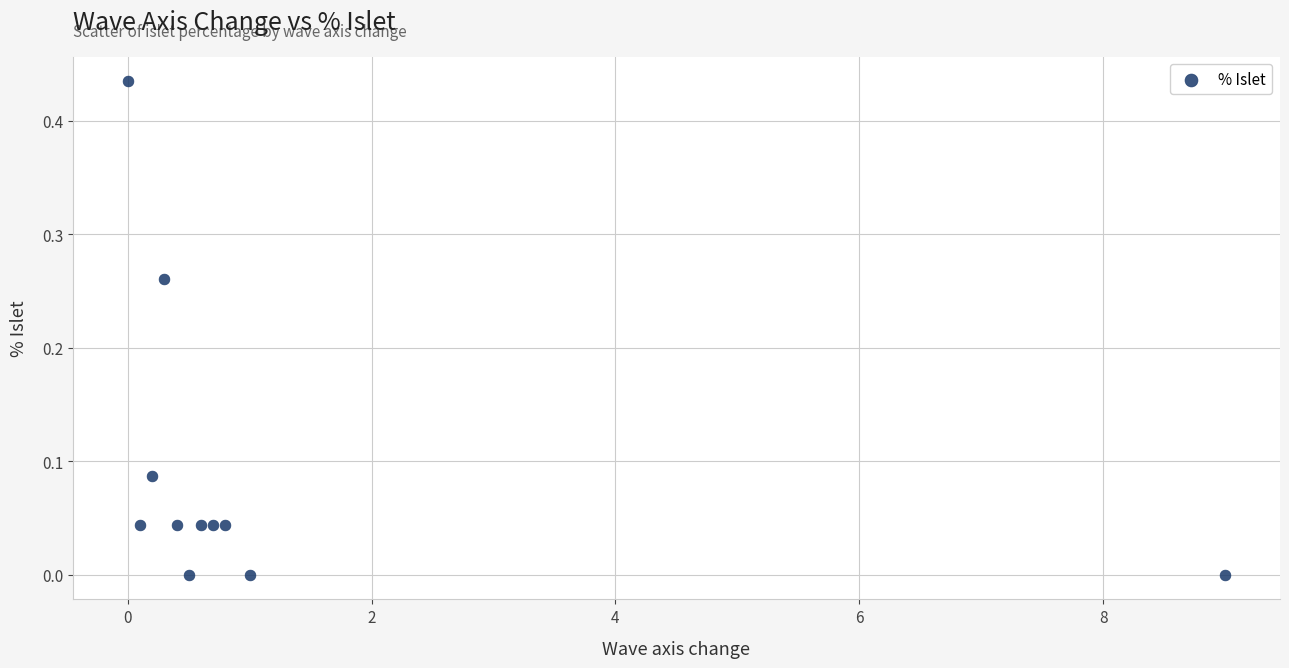

What is the average X value?

1.2